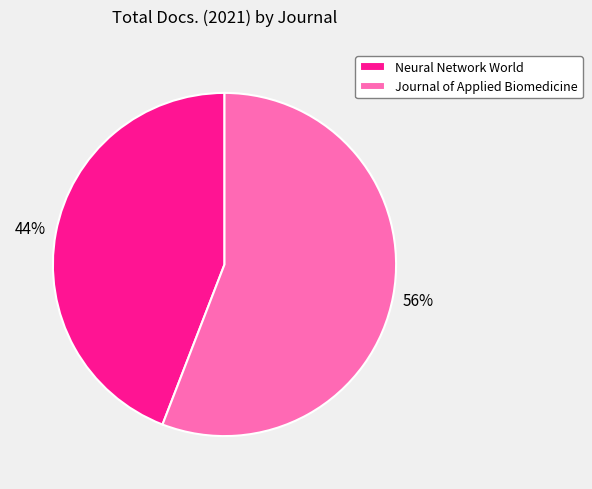

What is the ratio of the value at Neural Network World to the value at Journal of Applied Biomedicine?

0.8